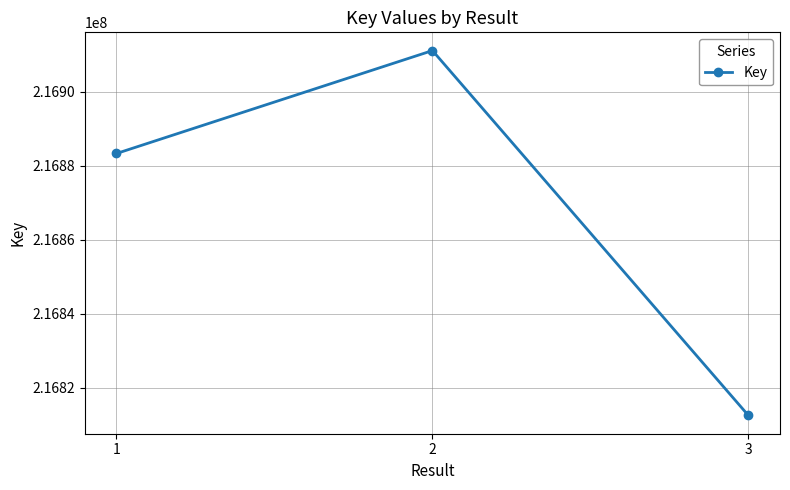

At which category does the chart reach its peak across all series?

2